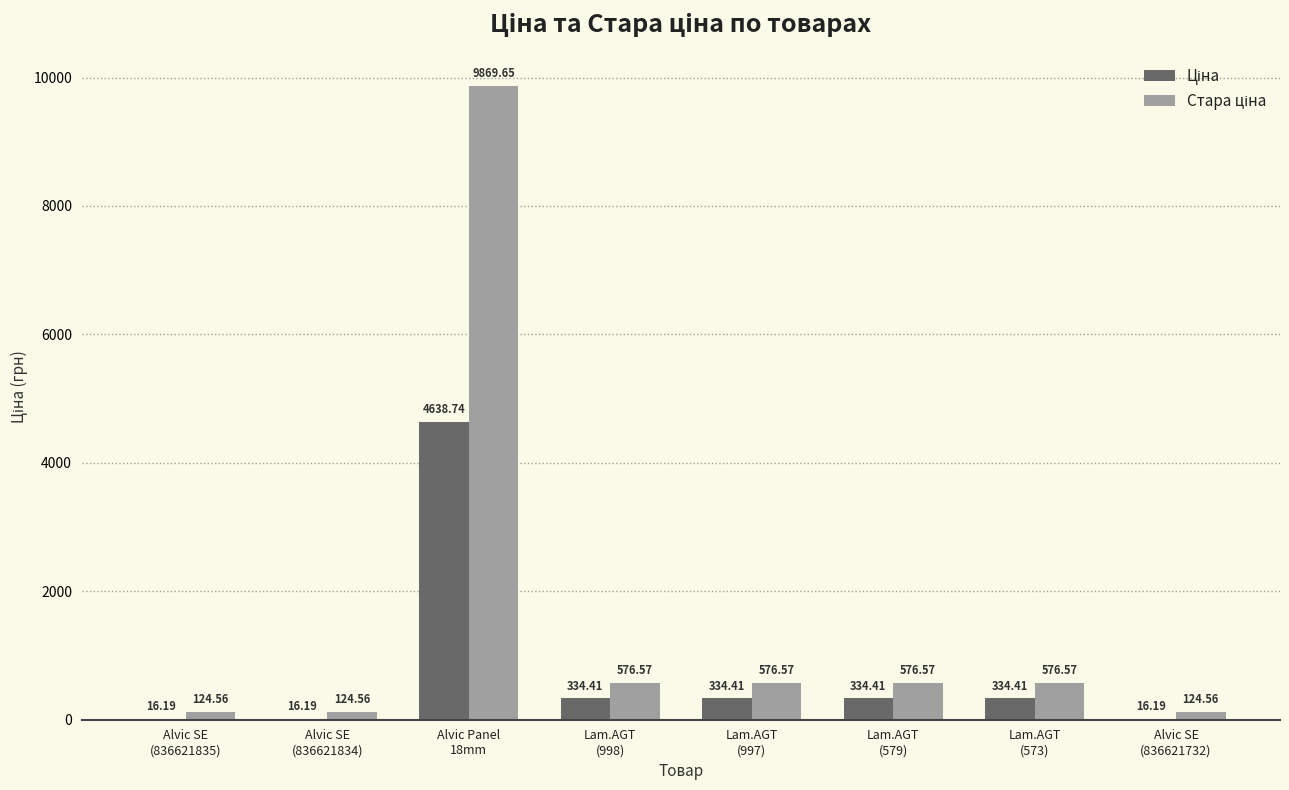

How many groups of bars are there?

8